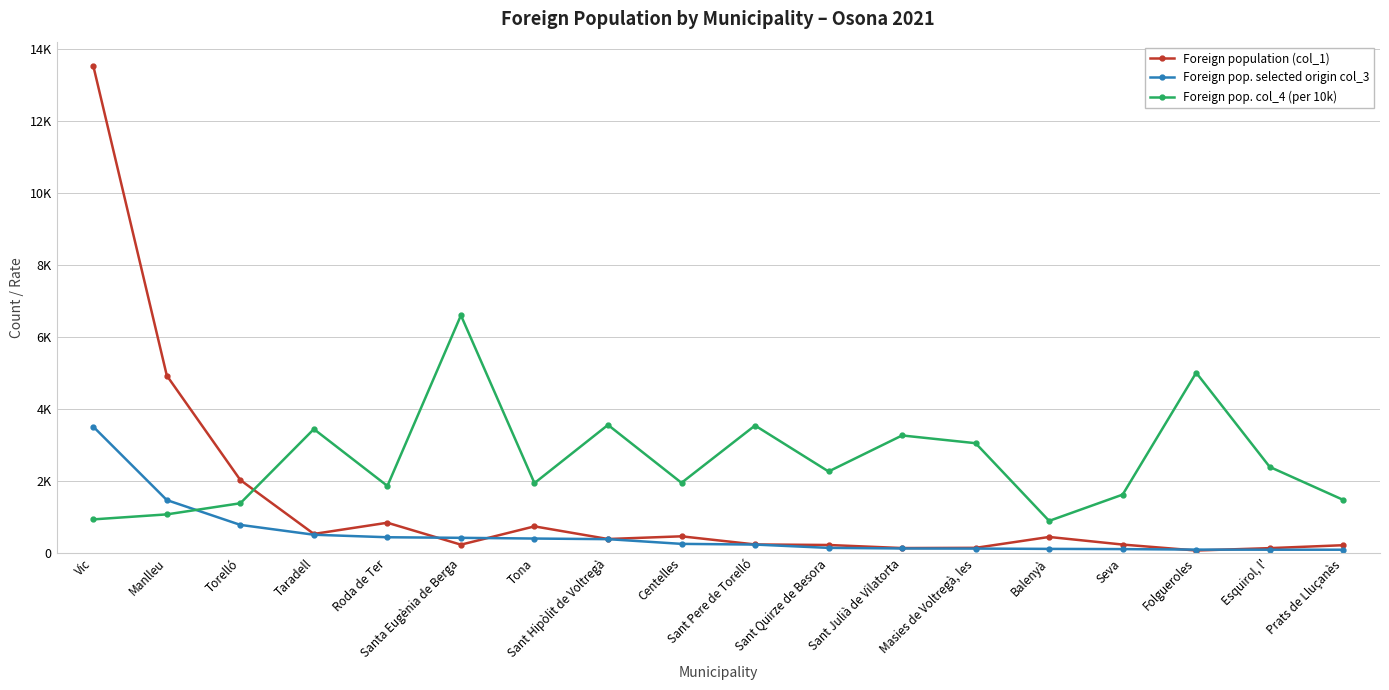

At which label does Foreign population (col_1) reach its peak?

Vic